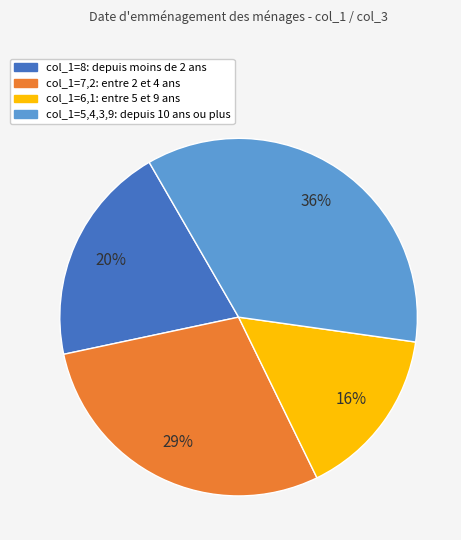

Is there any slice that represents more than half of the pie?

No